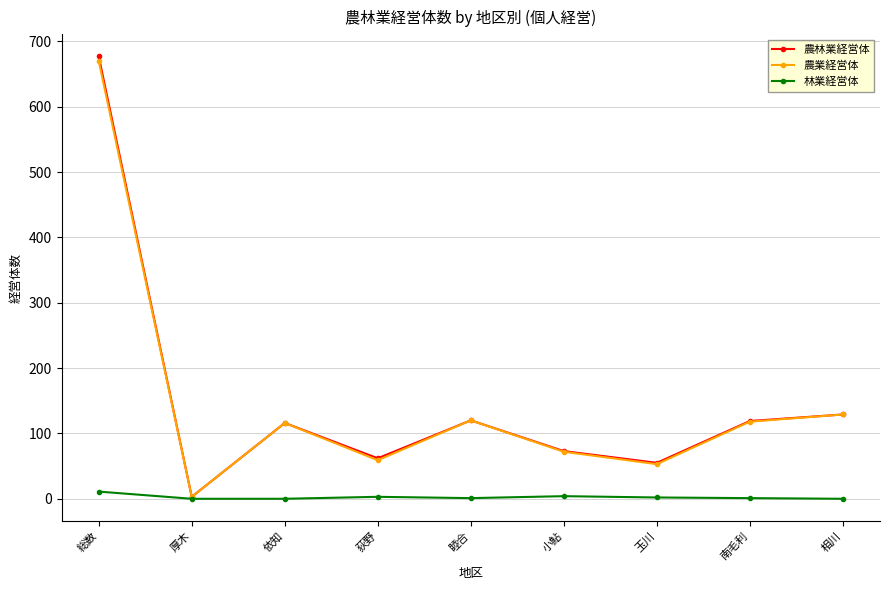

What is the maximum value shown in the chart?

677